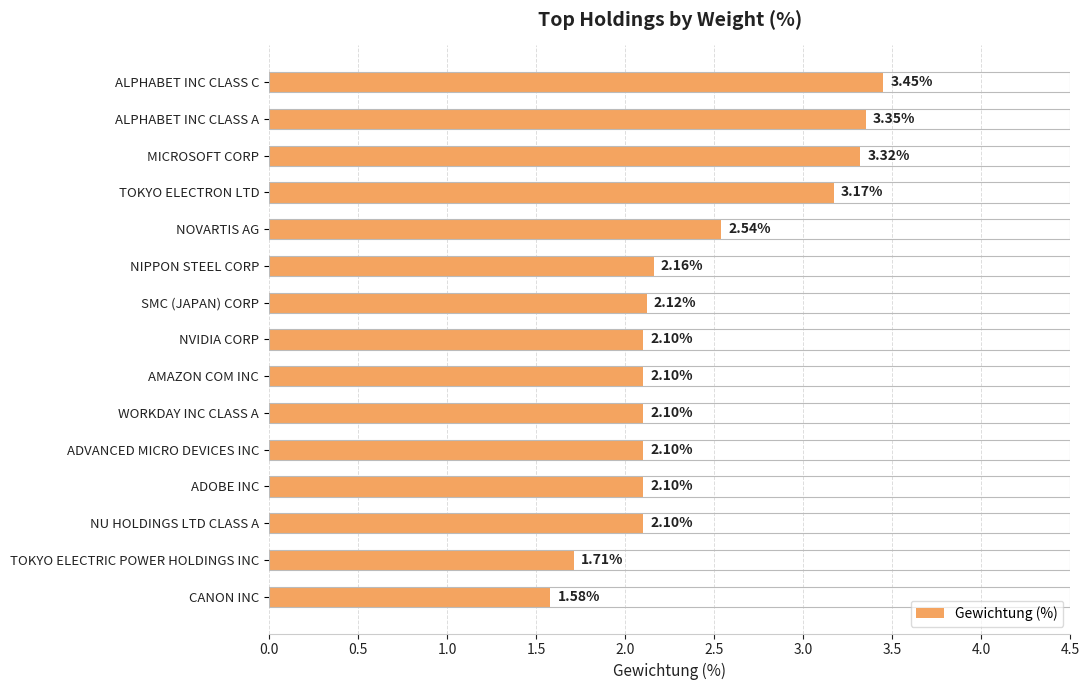

Does the chart contain stacked bars?

No